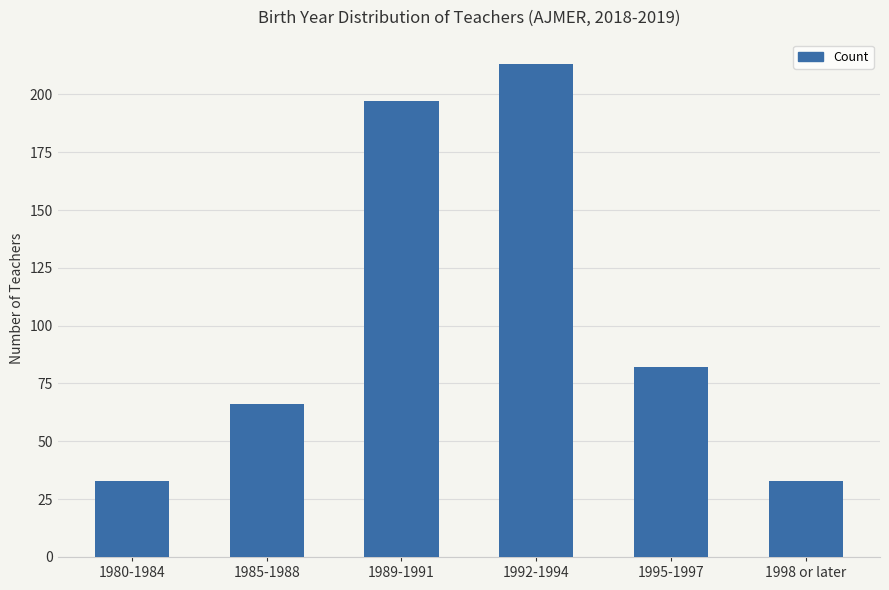

Reading right to left, extract all data points from this chart.

1998 or later=33	1995-1997=82	1992-1994=213	1989-1991=197	1985-1988=66	1980-1984=33